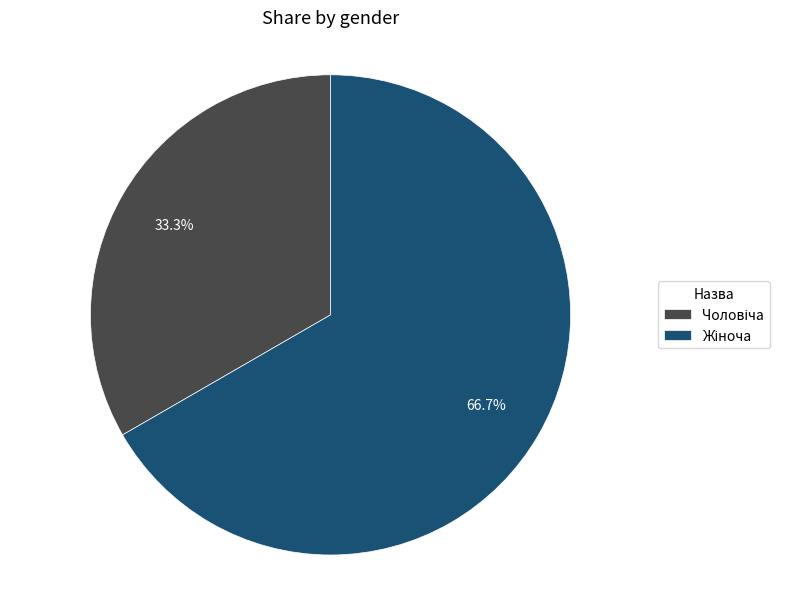

Is there any slice that represents more than half of the pie?

Yes